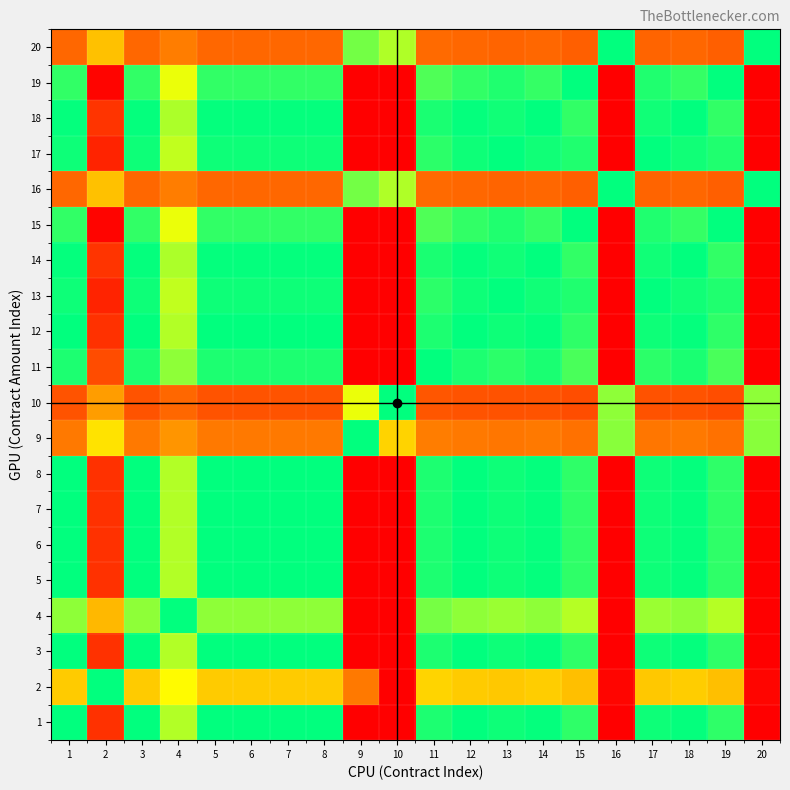

Reading left to right, extract all data points from this chart.

1: 1=1.0	2=1.9	3=1.0	4=1.2	5=1.0	6=1.0	7=1.0	8=1.0	9=3.1	10=4.5	11=1.0	12=1.0	13=1.0	14=1.0	15=0.9	16=3.7	17=1.0	18=1.0	19=0.9	20=3.7
2: 1=0.5	2=1.0	3=0.5	4=0.7	5=0.5	6=0.5	7=0.5	8=0.5	9=1.7	10=2.4	11=0.6	12=0.5	13=0.5	14=0.5	15=0.5	16=2.0	17=0.5	18=0.5	19=0.5	20=2.0
3: 1=1.0	2=1.9	3=1.0	4=1.2	5=1.0	6=1.0	7=1.0	8=1.0	9=3.1	10=4.5	11=1.0	12=1.0	13=1.0	14=1.0	15=0.9	16=3.7	17=1.0	18=1.0	19=0.9	20=3.7
4: 1=0.8	2=1.5	3=0.8	4=1.0	5=0.8	6=0.8	7=0.8	8=0.8	9=2.6	10=3.7	11=0.8	12=0.8	13=0.8	14=0.8	15=0.8	16=3.0	17=0.8	18=0.8	19=0.8	20=3.0
5: 1=1.0	2=1.9	3=1.0	4=1.2	5=1.0	6=1.0	7=1.0	8=1.0	9=3.1	10=4.5	11=1.0	12=1.0	13=1.0	14=1.0	15=0.9	16=3.7	17=1.0	18=1.0	19=0.9	20=3.7
6: 1=1.0	2=1.9	3=1.0	4=1.2	5=1.0	6=1.0	7=1.0	8=1.0	9=3.1	10=4.5	11=1.0	12=1.0	13=1.0	14=1.0	15=0.9	16=3.7	17=1.0	18=1.0	19=0.9	20=3.7
7: 1=1.0	2=1.9	3=1.0	4=1.2	5=1.0	6=1.0	7=1.0	8=1.0	9=3.1	10=4.5	11=1.0	12=1.0	13=1.0	14=1.0	15=0.9	16=3.7	17=1.0	18=1.0	19=0.9	20=3.7
8: 1=1.0	2=1.9	3=1.0	4=1.2	5=1.0	6=1.0	7=1.0	8=1.0	9=3.1	10=4.5	11=1.0	12=1.0	13=1.0	14=1.0	15=0.9	16=3.7	17=1.0	18=1.0	19=0.9	20=3.7
9: 1=0.3	2=0.6	3=0.3	4=0.4	5=0.3	6=0.3	7=0.3	8=0.3	9=1.0	10=1.4	11=0.3	12=0.3	13=0.3	14=0.3	15=0.3	16=1.2	17=0.3	18=0.3	19=0.3	20=1.2
10: 1=0.2	2=0.4	3=0.2	4=0.3	5=0.2	6=0.2	7=0.2	8=0.2	9=0.7	10=1.0	11=0.2	12=0.2	13=0.2	14=0.2	15=0.2	16=0.8	17=0.2	18=0.2	19=0.2	20=0.8
11: 1=1.0	2=1.8	3=1.0	4=1.2	5=1.0	6=1.0	7=1.0	8=1.0	9=3.0	10=4.4	11=1.0	12=1.0	13=0.9	14=1.0	15=0.9	16=3.6	17=0.9	18=1.0	19=0.9	20=3.6
12: 1=1.0	2=1.9	3=1.0	4=1.2	5=1.0	6=1.0	7=1.0	8=1.0	9=3.1	10=4.5	11=1.0	12=1.0	13=1.0	14=1.0	15=0.9	16=3.7	17=1.0	18=1.0	19=0.9	20=3.7
13: 1=1.0	2=1.9	3=1.0	4=1.3	5=1.0	6=1.0	7=1.0	8=1.0	9=3.2	10=4.6	11=1.1	12=1.0	13=1.0	14=1.0	15=1.0	16=3.8	17=1.0	18=1.0	19=1.0	20=3.8
14: 1=1.0	2=1.9	3=1.0	4=1.2	5=1.0	6=1.0	7=1.0	8=1.0	9=3.1	10=4.5	11=1.0	12=1.0	13=1.0	14=1.0	15=0.9	16=3.7	17=1.0	18=1.0	19=0.9	20=3.7
15: 1=1.1	2=2.0	3=1.1	4=1.3	5=1.1	6=1.1	7=1.1	8=1.1	9=3.3	10=4.8	11=1.1	12=1.1	13=1.0	14=1.1	15=1.0	16=3.9	17=1.0	18=1.1	19=1.0	20=3.9
16: 1=0.3	2=0.5	3=0.3	4=0.3	5=0.3	6=0.3	7=0.3	8=0.3	9=0.8	10=1.2	11=0.3	12=0.3	13=0.3	14=0.3	15=0.3	16=1.0	17=0.3	18=0.3	19=0.3	20=1.0
17: 1=1.0	2=1.9	3=1.0	4=1.3	5=1.0	6=1.0	7=1.0	8=1.0	9=3.2	10=4.6	11=1.1	12=1.0	13=1.0	14=1.0	15=1.0	16=3.8	17=1.0	18=1.0	19=1.0	20=3.8
18: 1=1.0	2=1.9	3=1.0	4=1.2	5=1.0	6=1.0	7=1.0	8=1.0	9=3.1	10=4.5	11=1.0	12=1.0	13=1.0	14=1.0	15=0.9	16=3.7	17=1.0	18=1.0	19=0.9	20=3.7
19: 1=1.1	2=2.0	3=1.1	4=1.3	5=1.1	6=1.1	7=1.1	8=1.1	9=3.3	10=4.8	11=1.1	12=1.1	13=1.0	14=1.1	15=1.0	16=3.9	17=1.0	18=1.1	19=1.0	20=3.9
20: 1=0.3	2=0.5	3=0.3	4=0.3	5=0.3	6=0.3	7=0.3	8=0.3	9=0.8	10=1.2	11=0.3	12=0.3	13=0.3	14=0.3	15=0.3	16=1.0	17=0.3	18=0.3	19=0.3	20=1.0